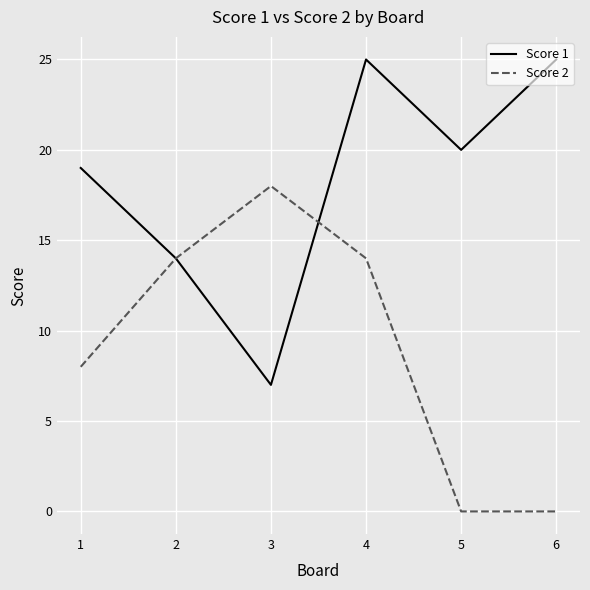

What is the highest value of the Score 1 series?

25